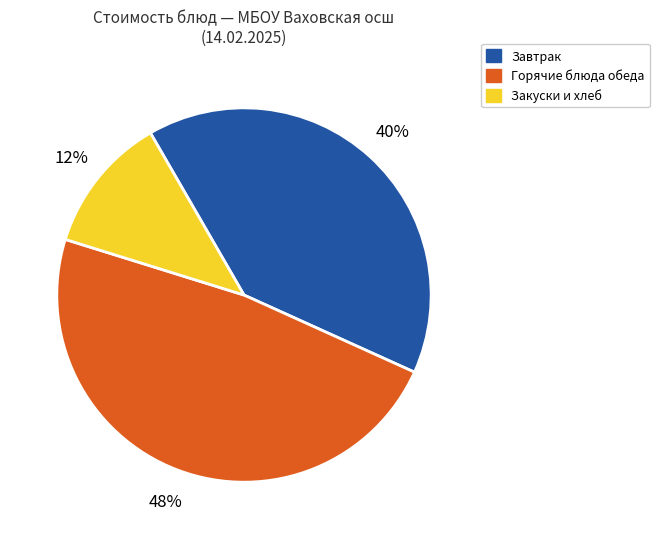

Is there a majority slice in this chart?

No